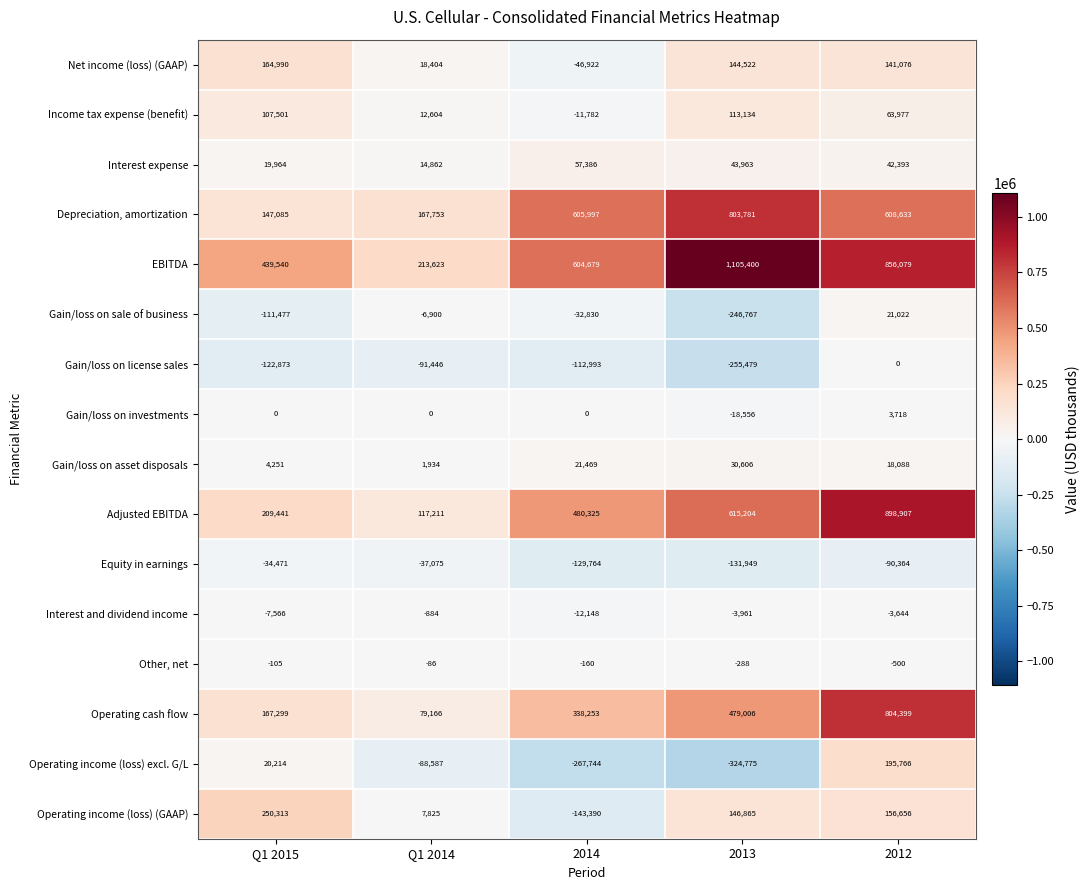

Is it true that Equity in earnings equals -34471 at Q1 2015?

True